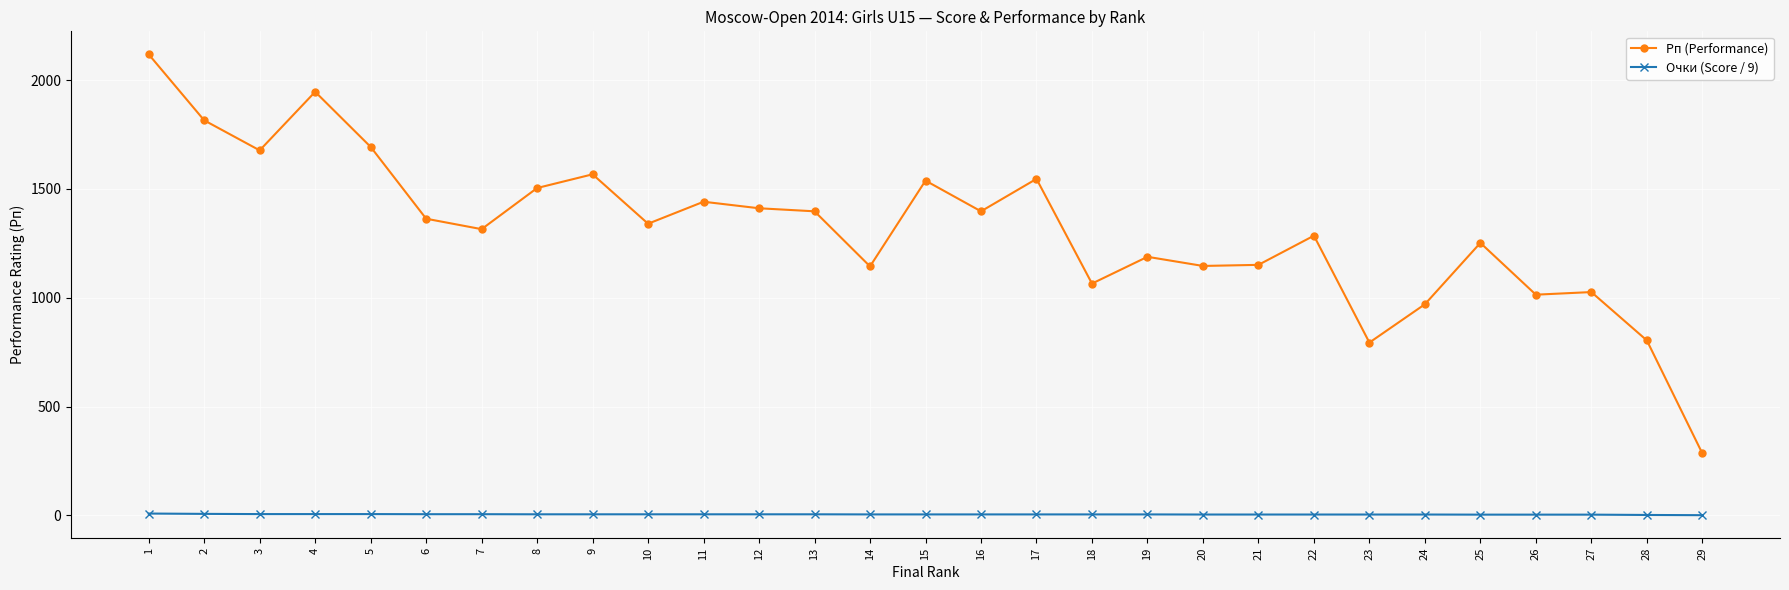

What is the maximum value shown in the chart?

2118.0